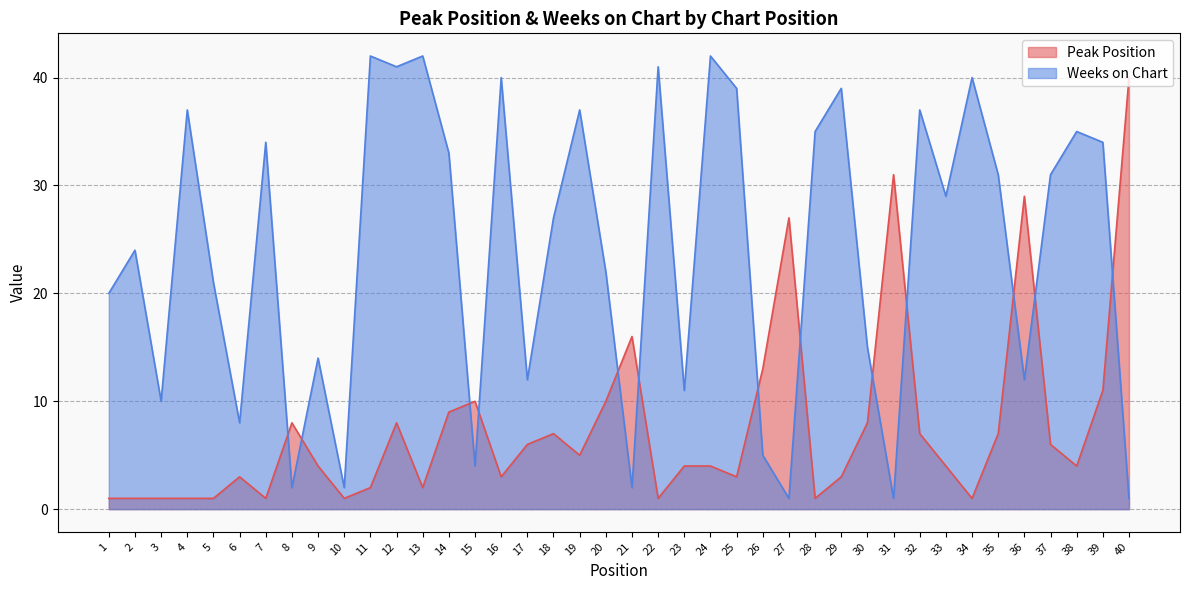

What is the difference between the maximum and minimum values in the Weeks on Chart series?

41